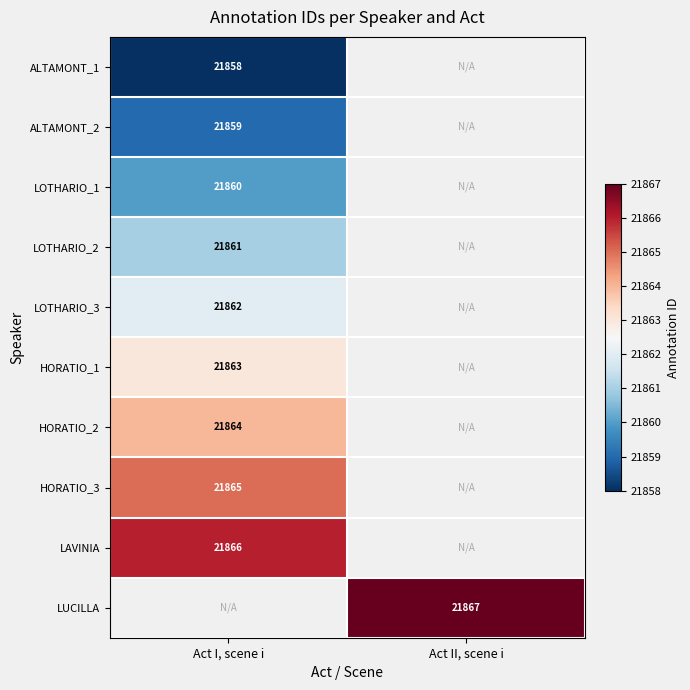

Which label corresponds to the smallest value in the chart?

Act I, scene i